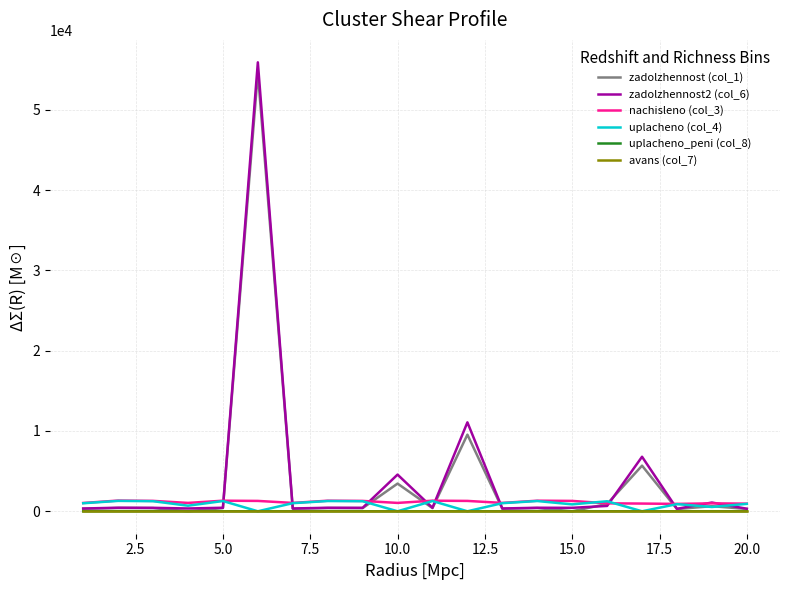

Does the chart have visible grid lines?

Yes